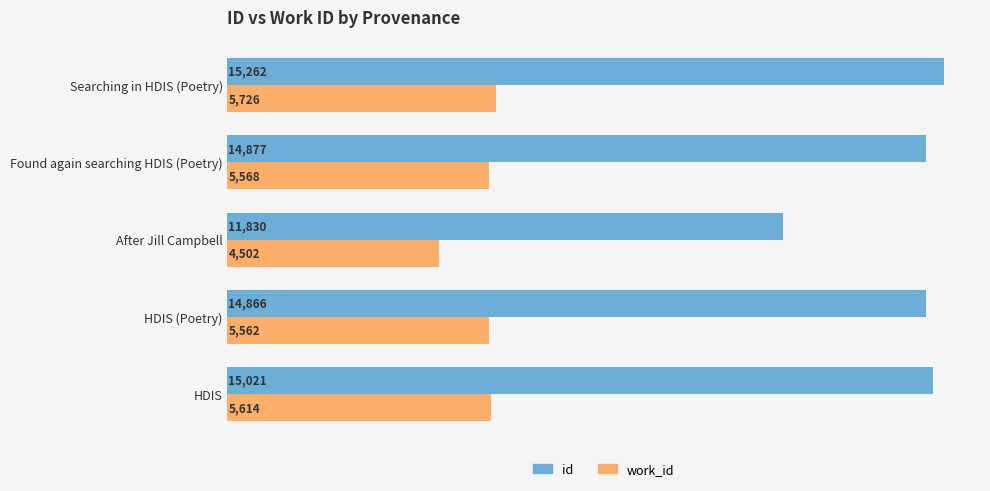

Rank the series by their maximum value, from lowest to highest.

work_id, id